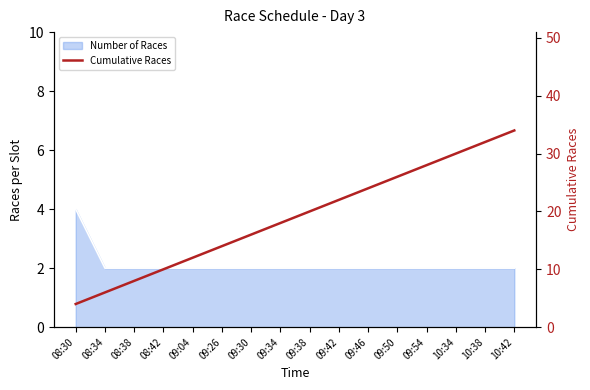

What is the change in value from 08:38 to 09:26?

+6